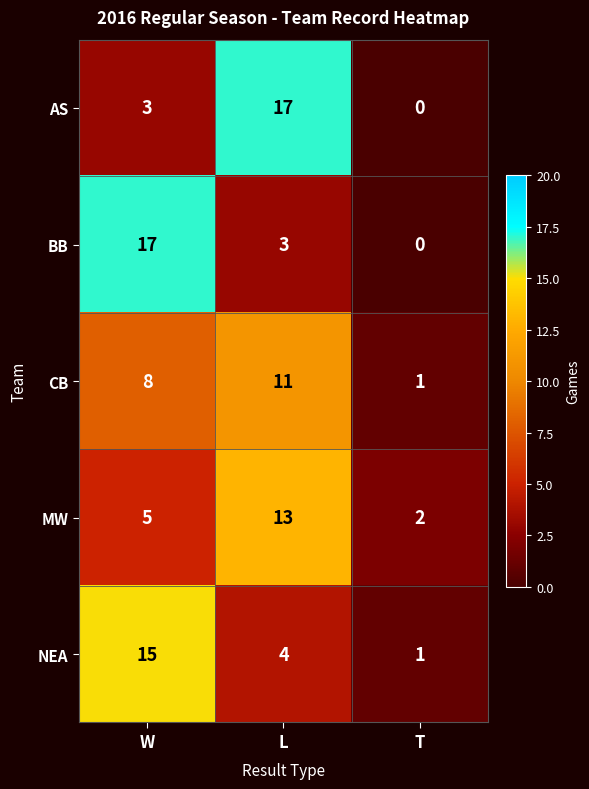

The value of NEA at L is 4. True or false?

True